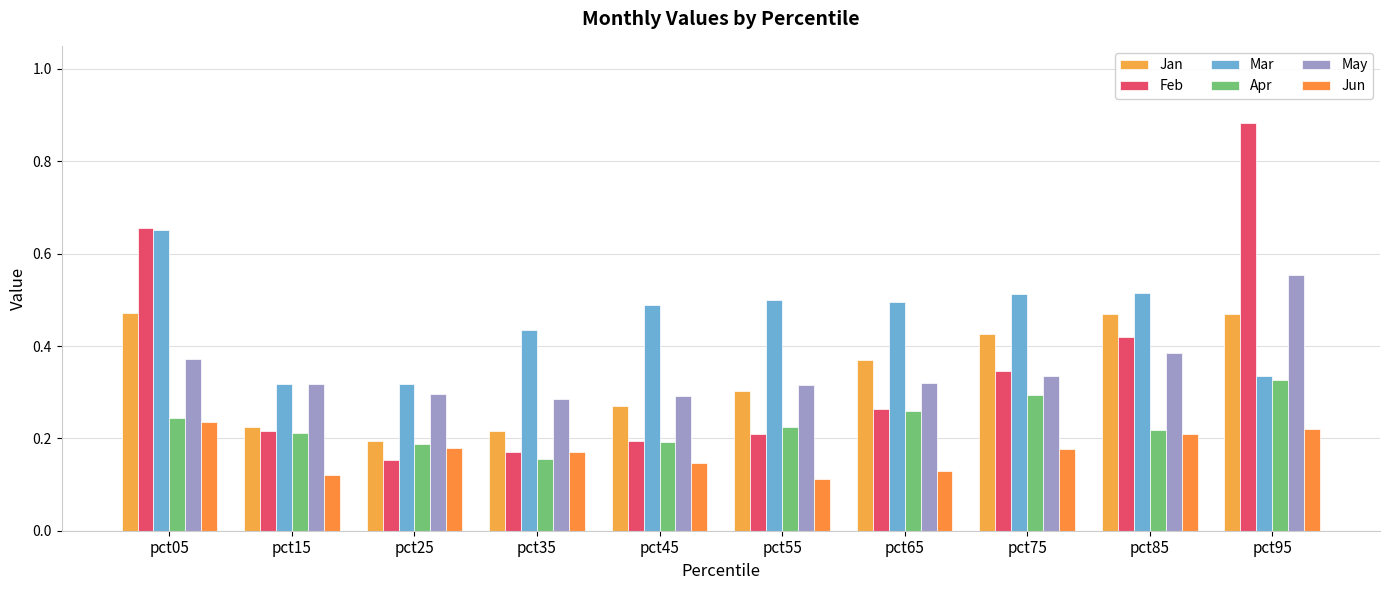

How many groups of bars are there?

10